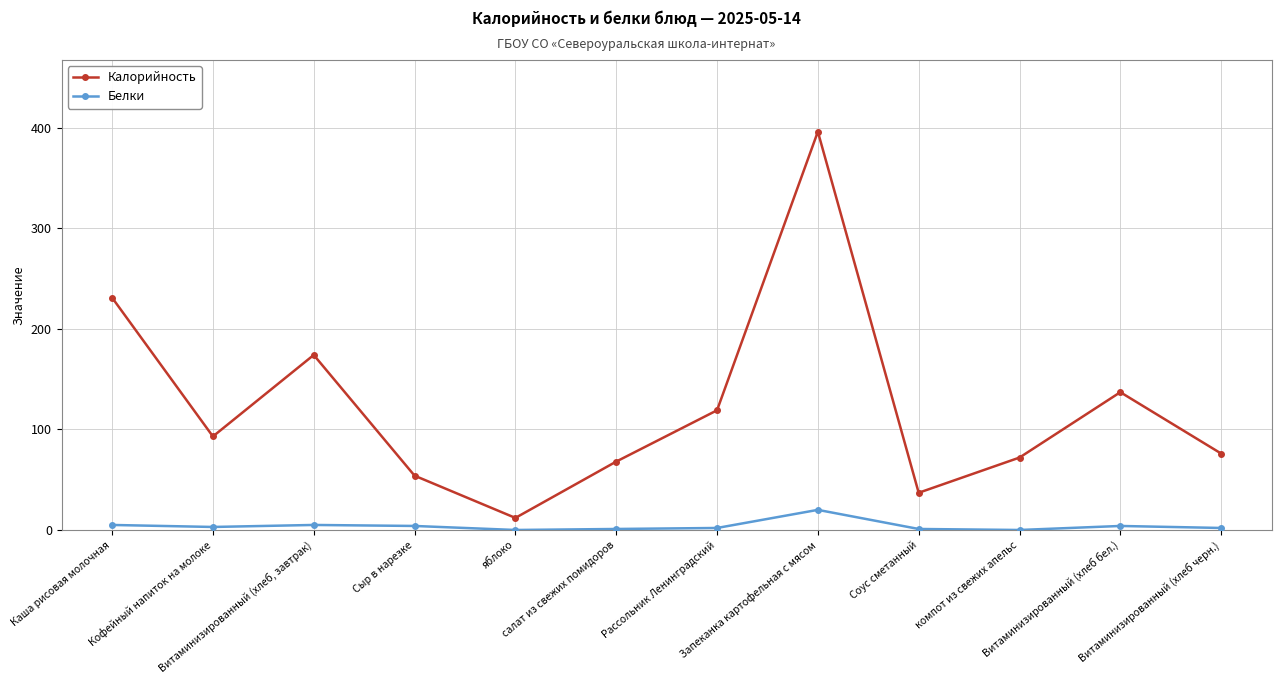

What is the average value of the Калорийность series?

122